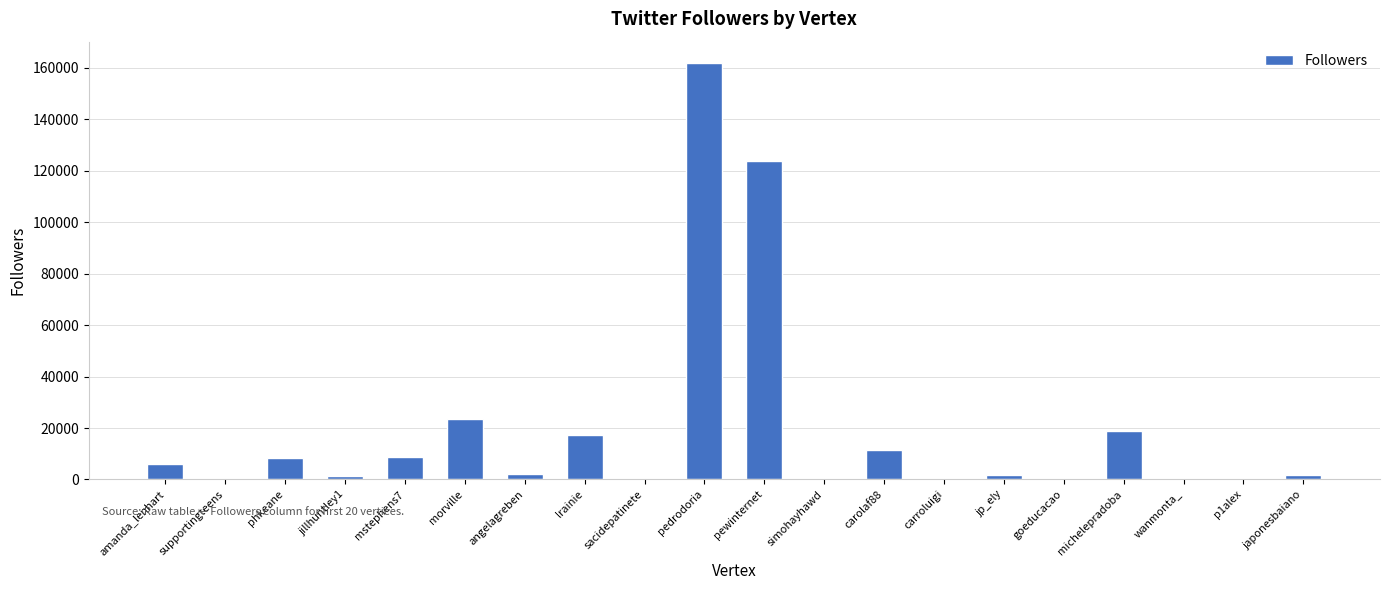

What is the sum of all values?

386994